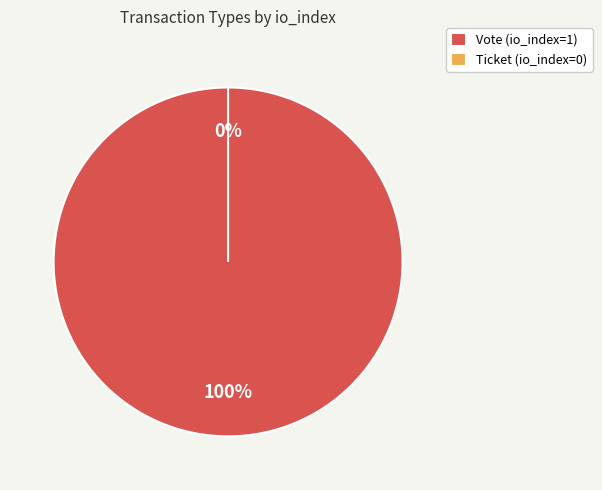

How many slices are in this pie chart?

2